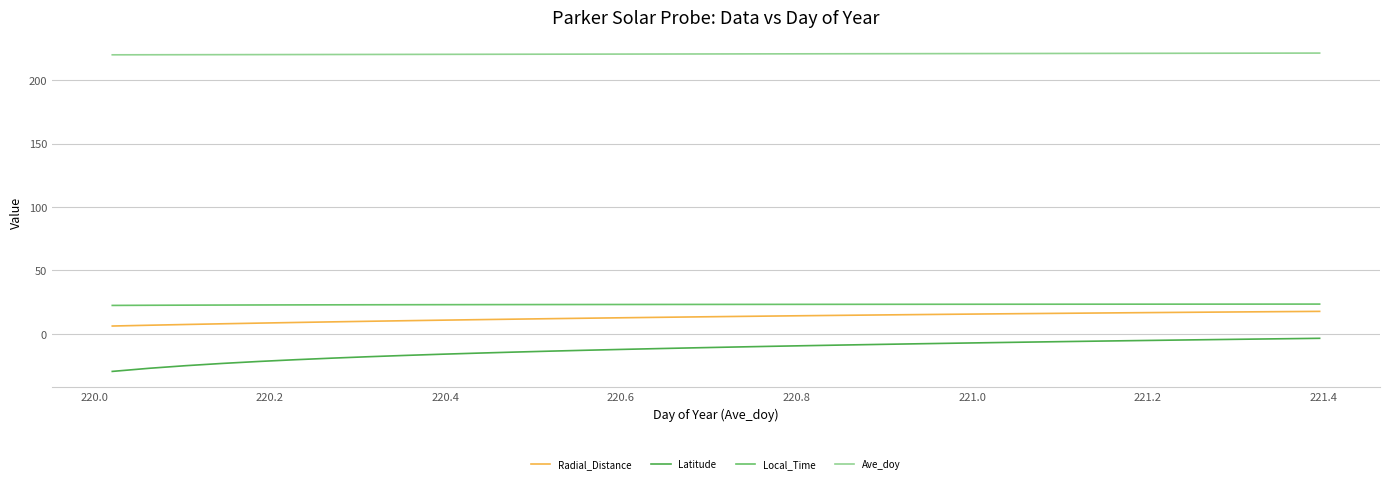

True or false: Local_Time and Radial_Distance intersect in this chart.

False